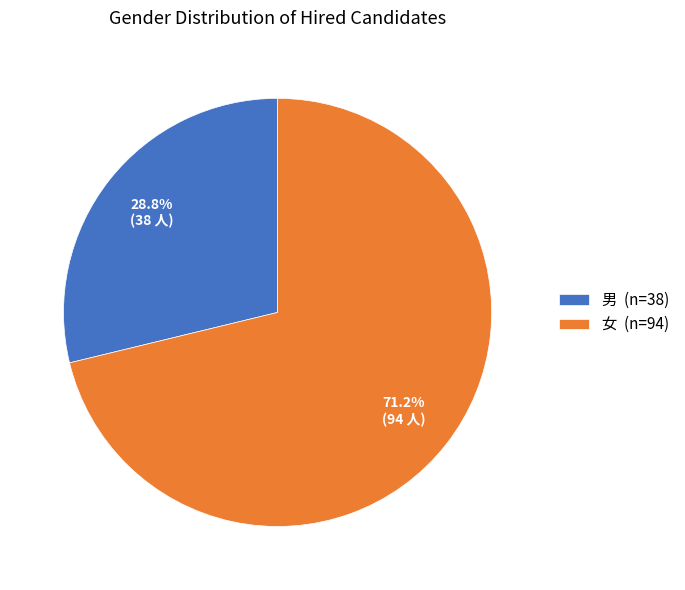

How many slices are in this pie chart?

2